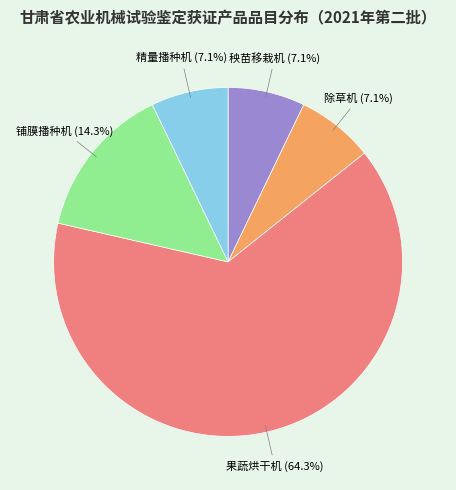

Between 除草机 and 铺膜播种机, which is larger?

铺膜播种机